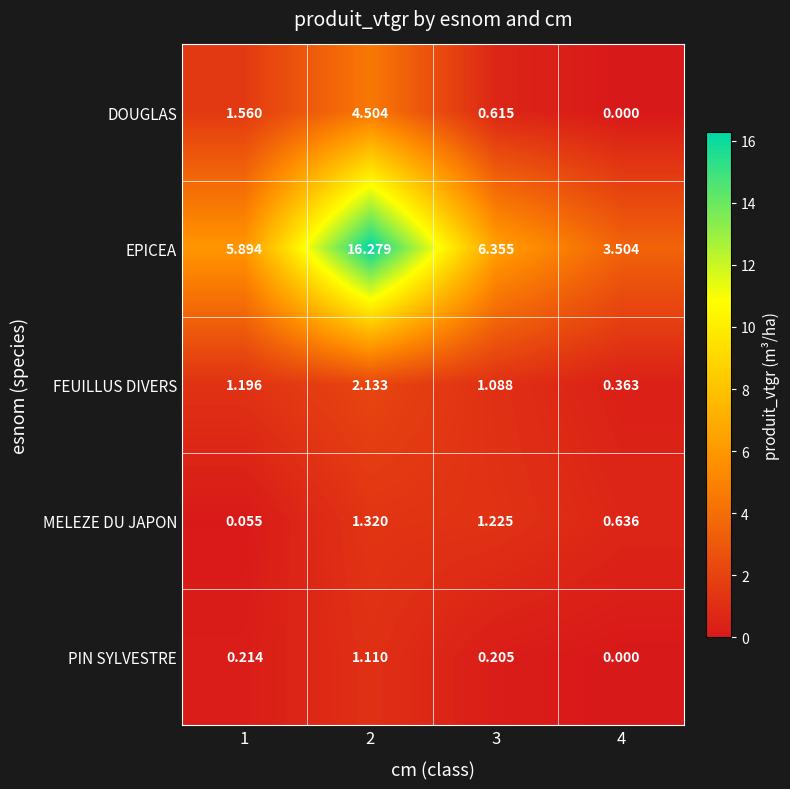

Which series has the largest total across all categories?

EPICEA